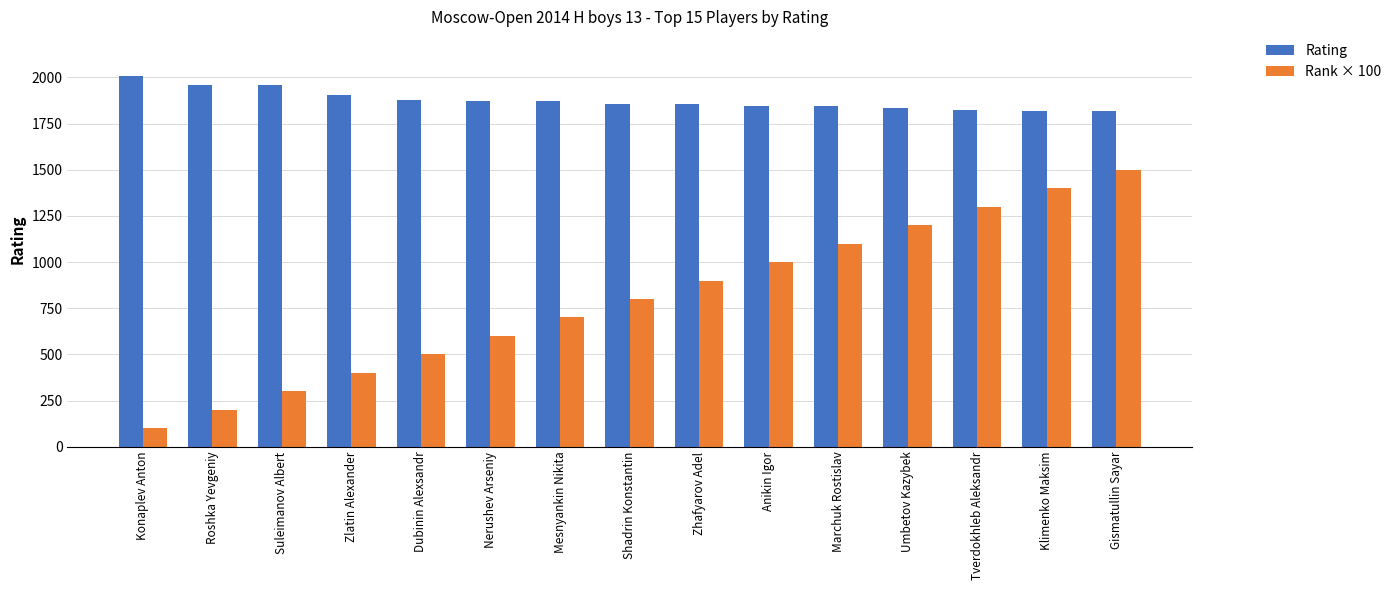

What is the label of the 8th bar from the right?

Shadrin Konstantin